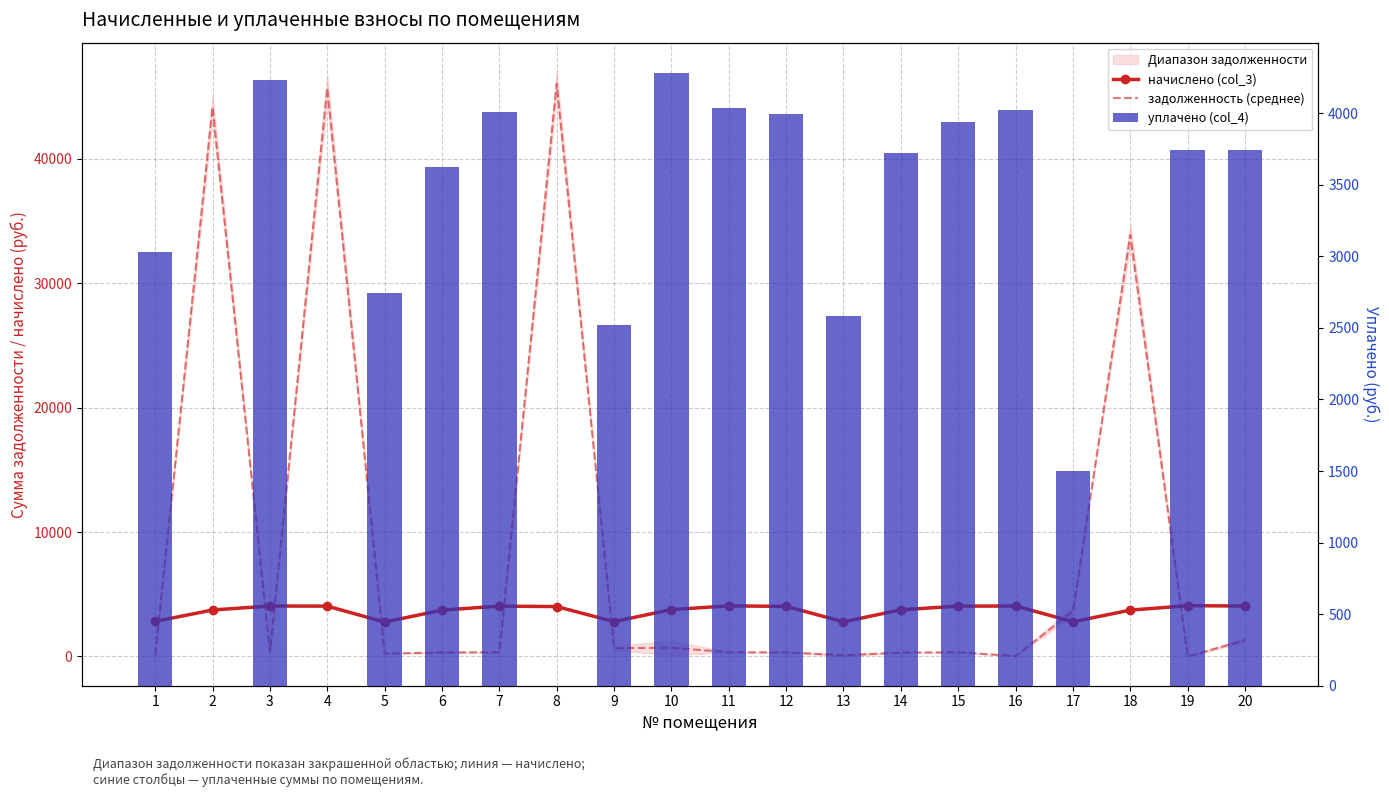

Which series has the largest range (max minus min)?

задолженность (среднее)